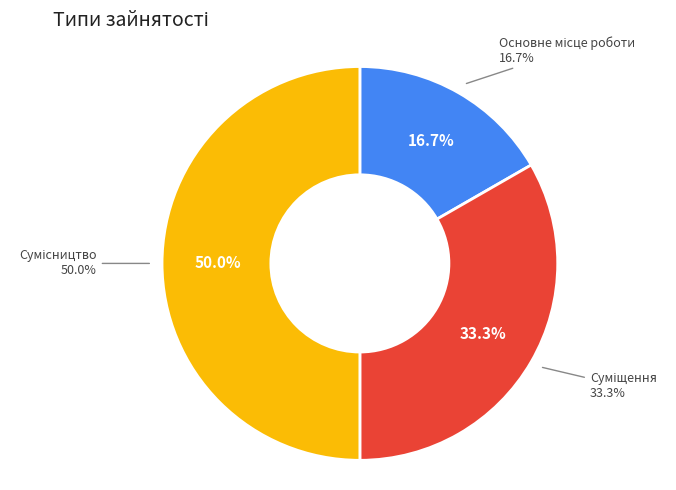

Which has a higher value, Основне місце роботи or Сумісництво?

Сумісництво